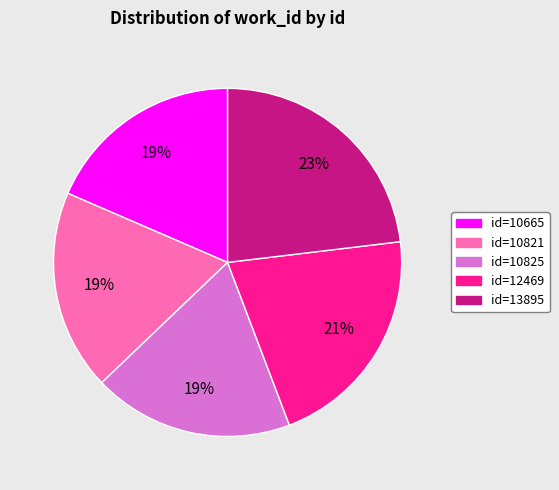

The id=10825 slice represents 19% of the pie. True or false?

True